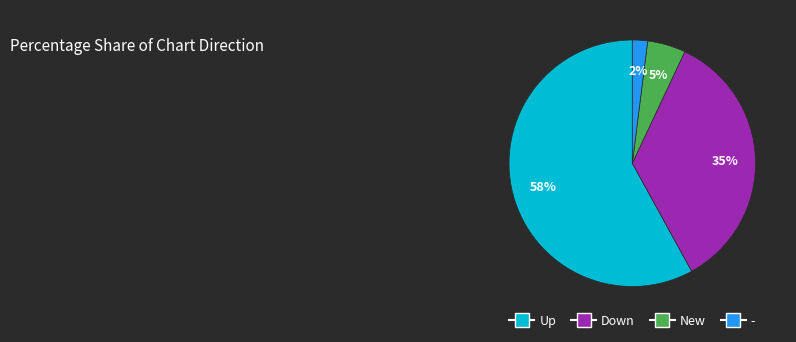

Is there a majority slice in this chart?

Yes